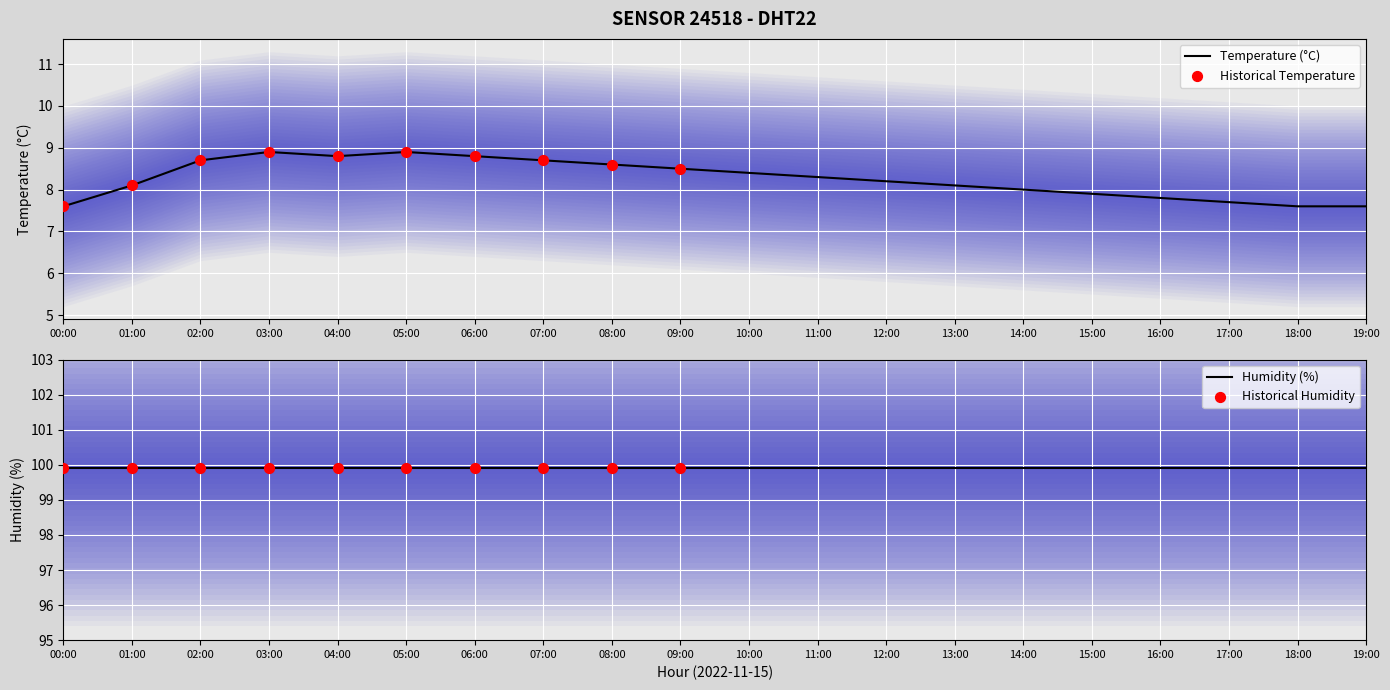

Which has a higher value, 15:00 or 02:00?

02:00